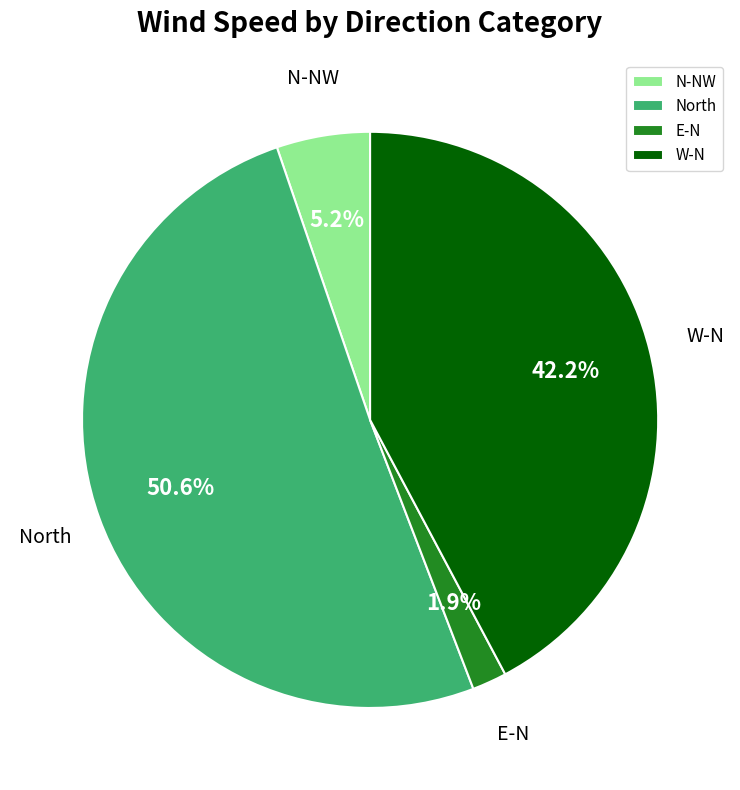

What is the smallest slice in the pie chart?

E-N